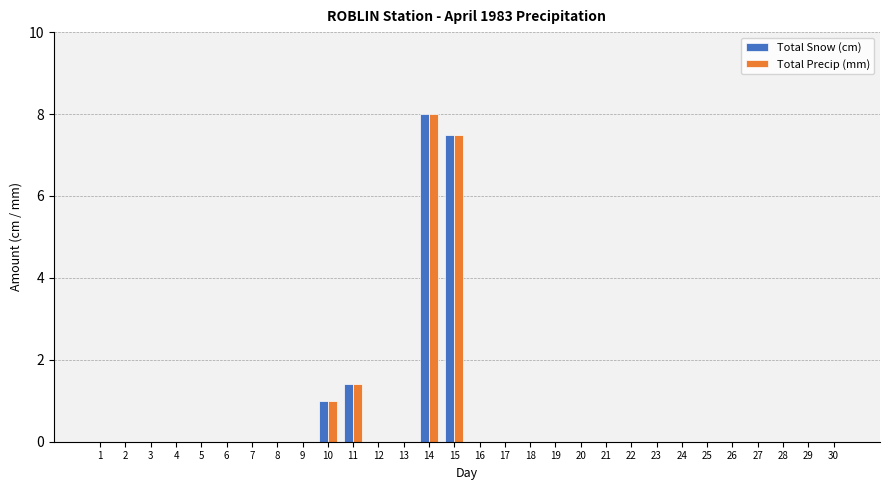

What are all the series names shown in the legend?

Total Snow (cm), Total Precip (mm)